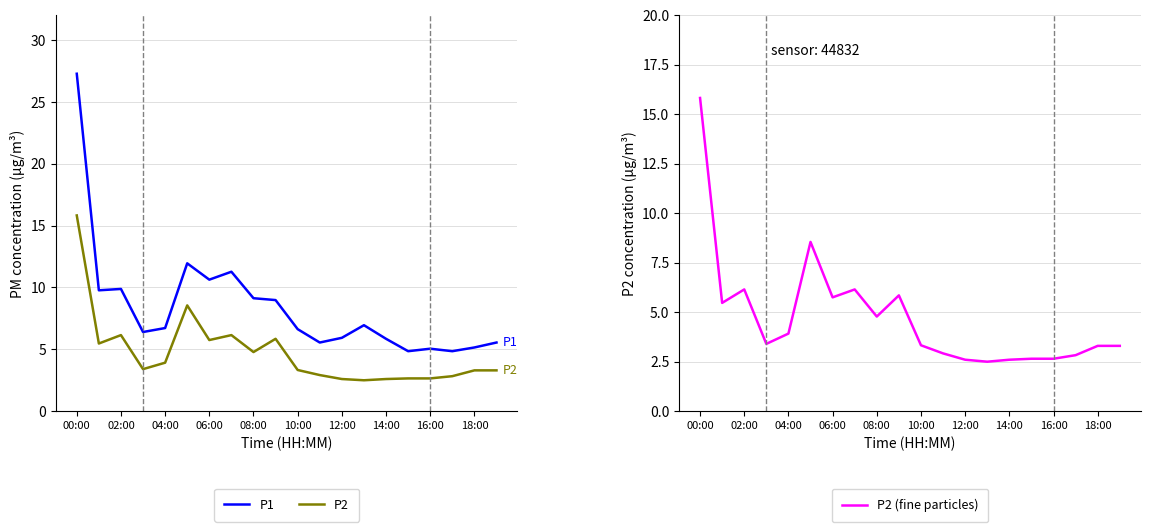

The P2 (fine particles) series shows 10.3 at 18:00. True or false?

False